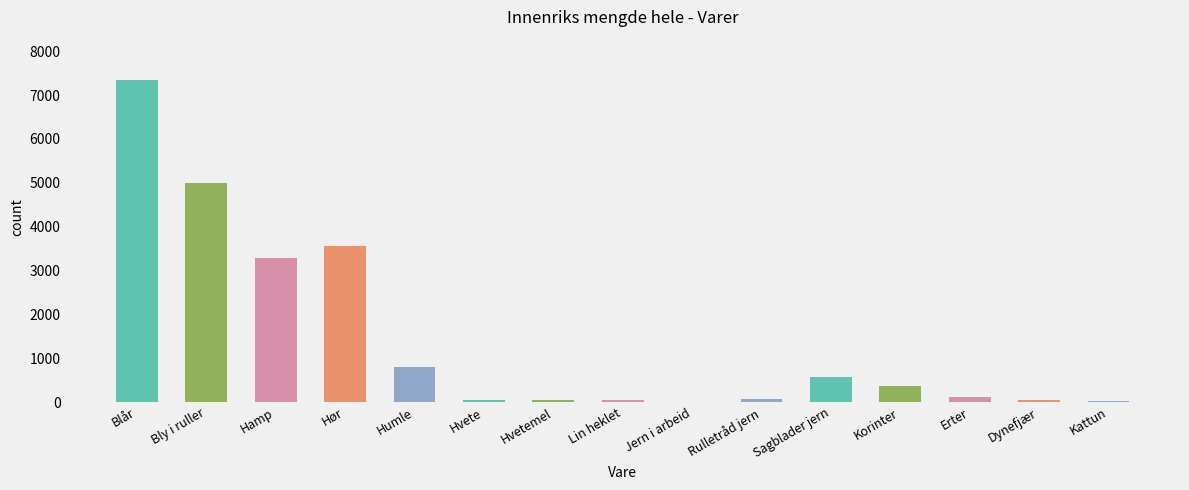

Count the number of categories in the chart.

15